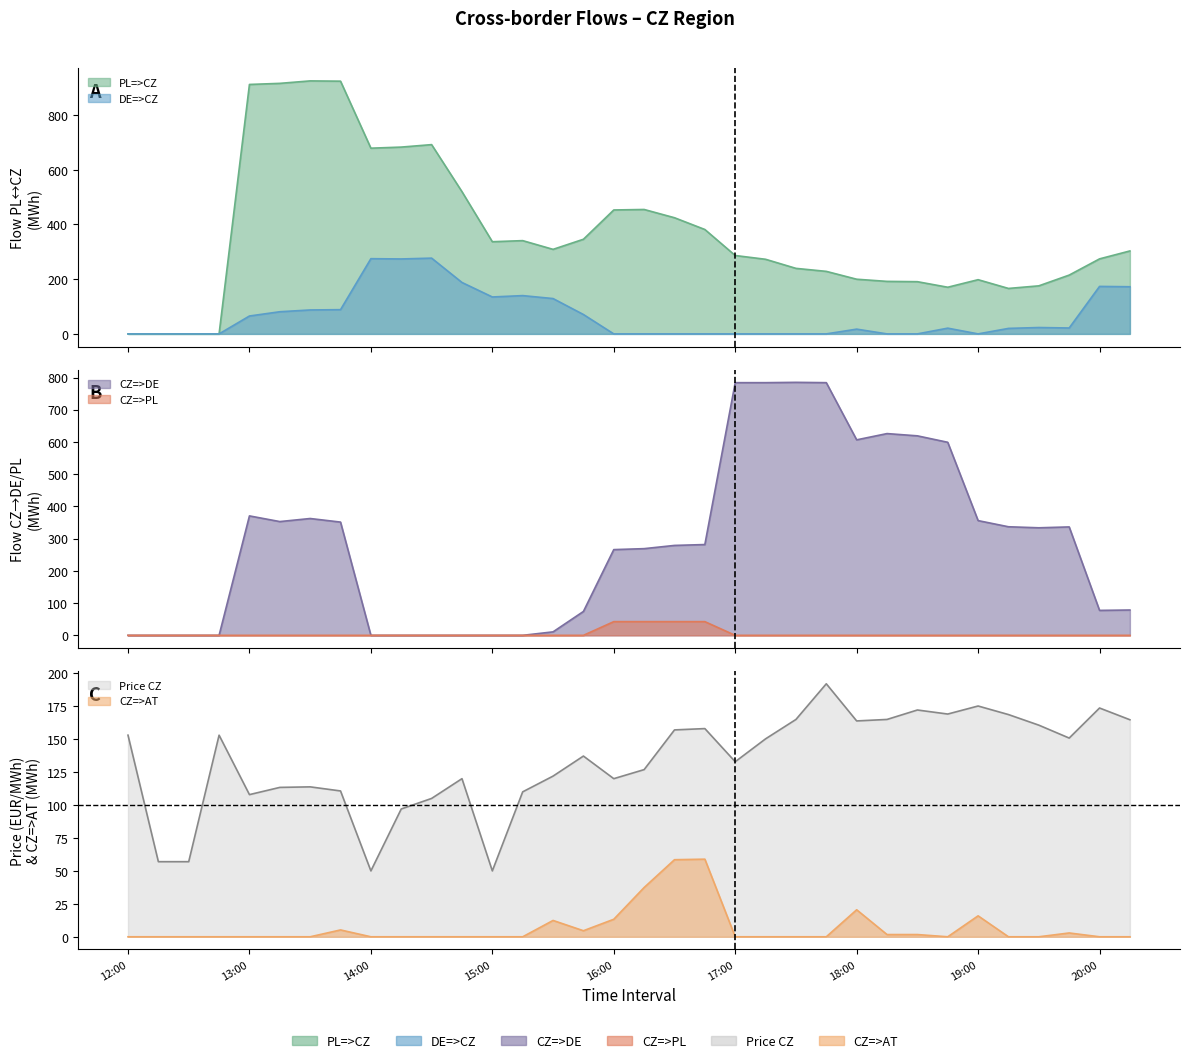

Which category has the highest value across all series?

13:30